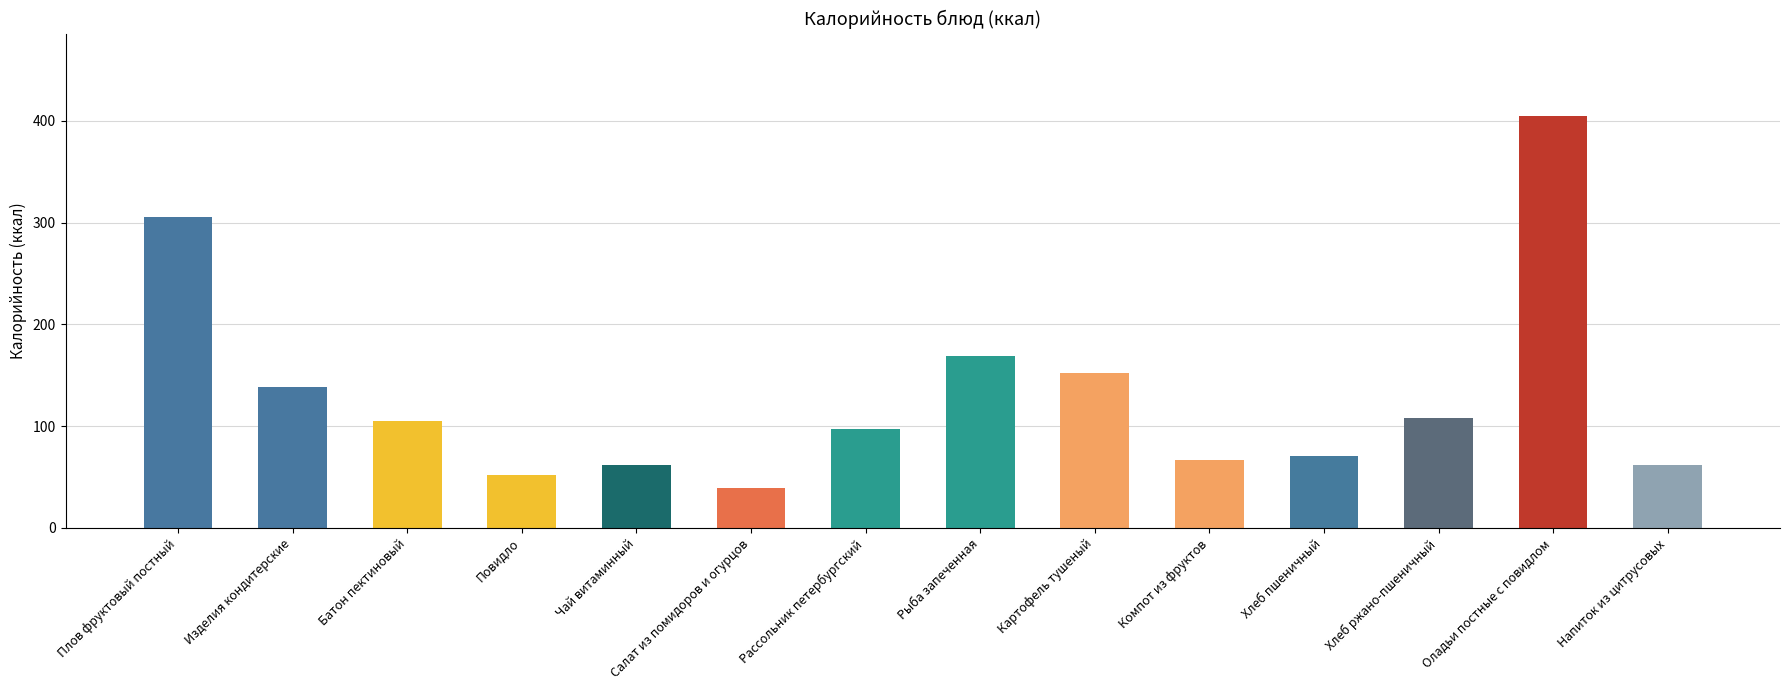

What is the label of the 5th bar from the right?

Компот из фруктов